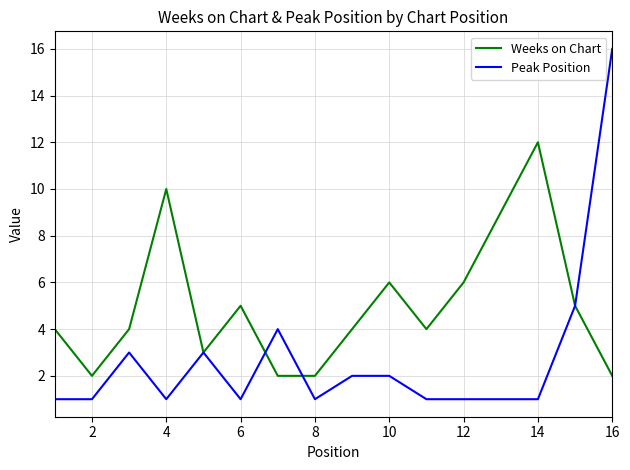

List the series in order of their overall mean, highest first.

Weeks on Chart, Peak Position